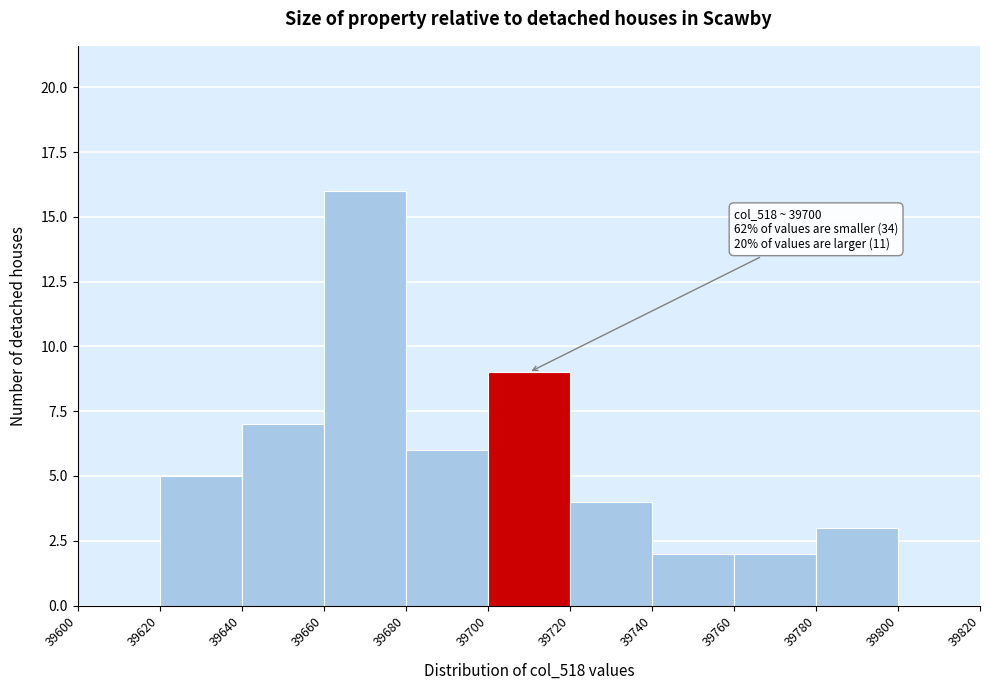

Over which range of the x-axis is the bar tallest?

39660 to 39680